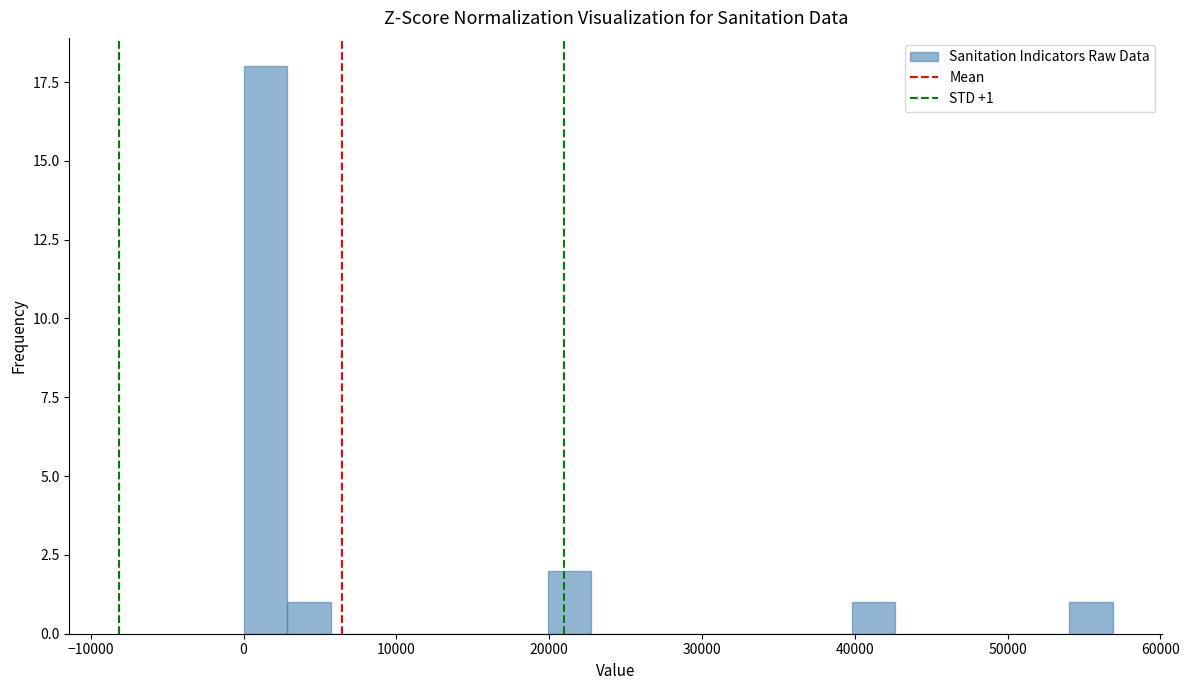

Around what value on the x-axis is the tallest bar? Give the approximate position of its centre, as read against the axis.

1000